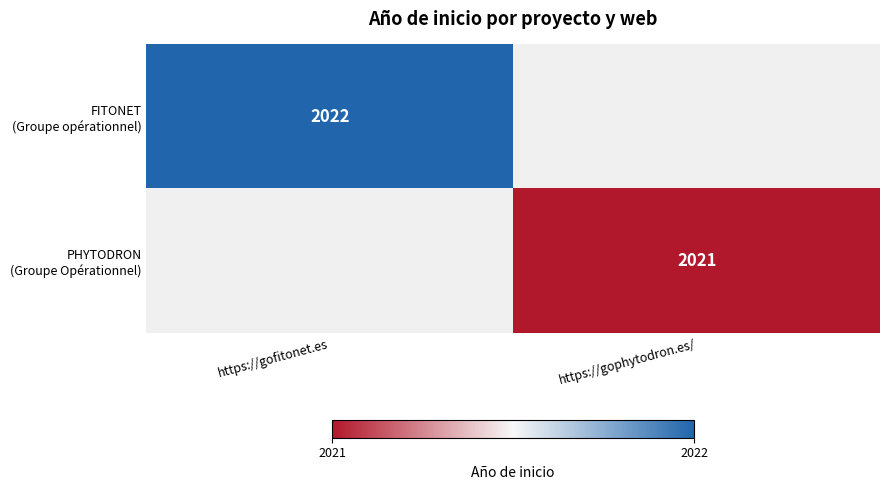

What is the sum of all FITONET (Groupe opérationnel) values?

2022